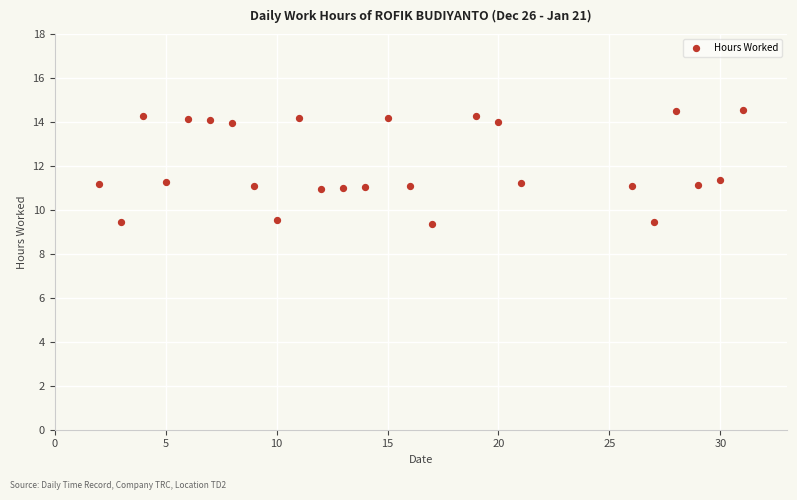

What is the range of X values (max minus min)?

29.0